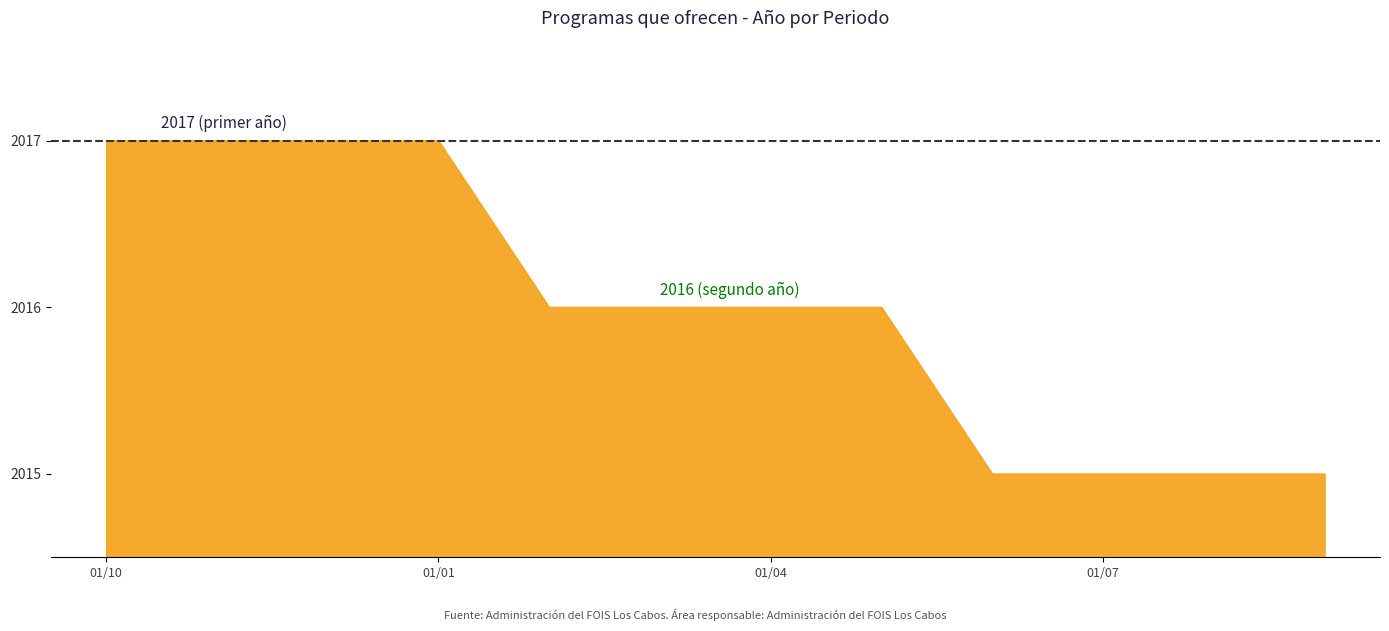

What is the maximum value shown in the chart?

2017